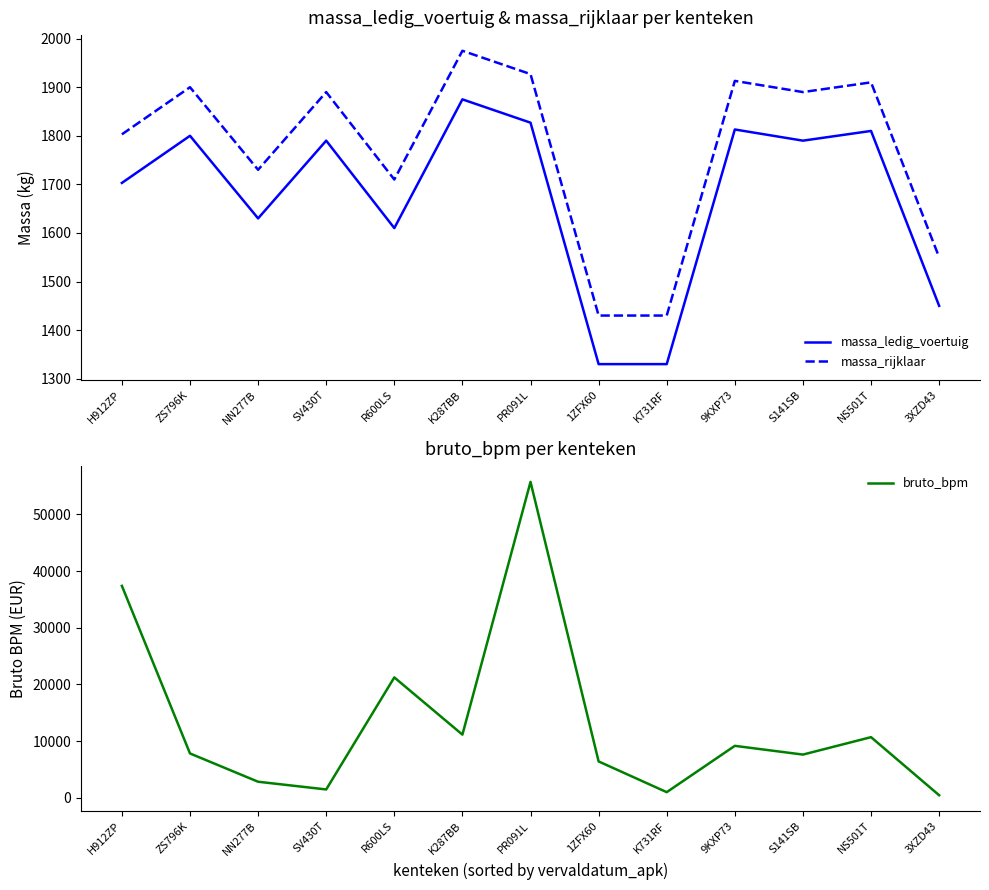

Where is bruto_bpm nearest to the value 28101?

R600LS